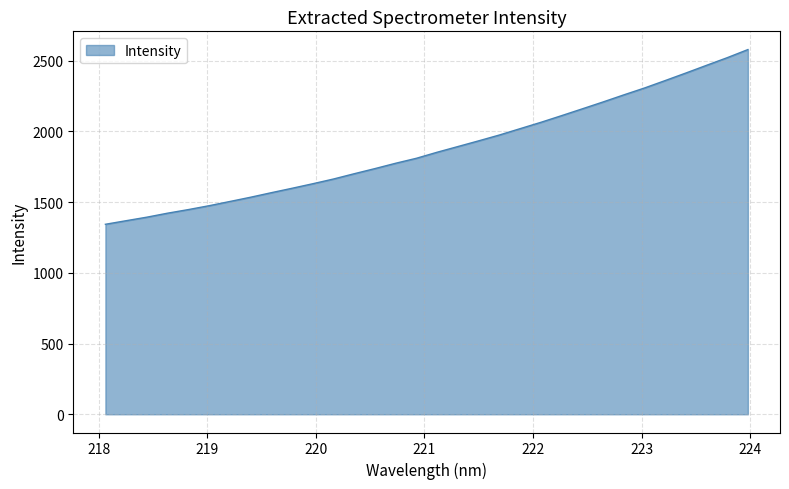

What is the difference between the maximum and minimum values?

1235.3